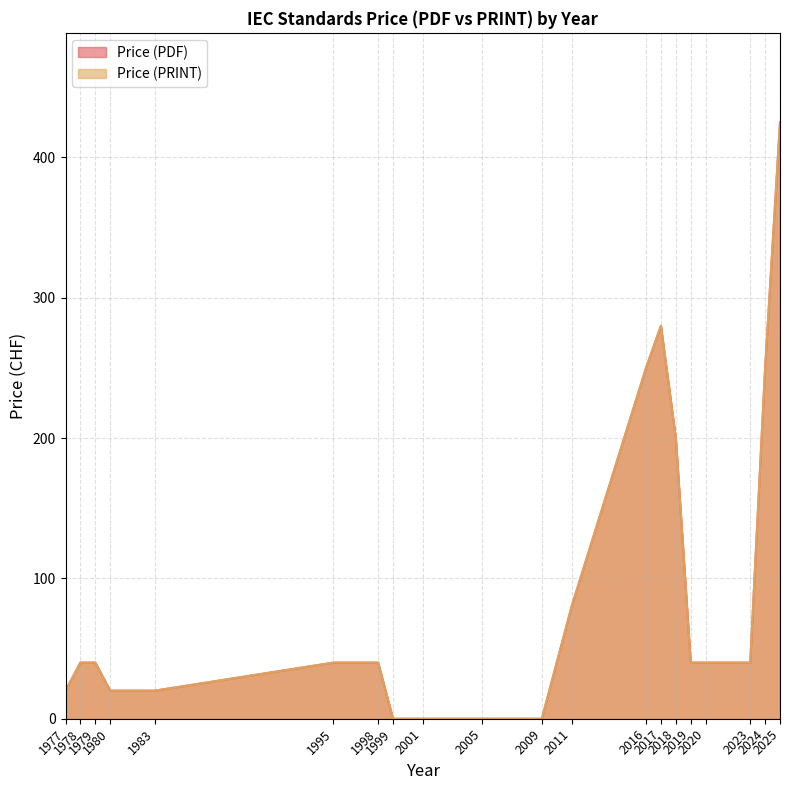

The Price (PDF) series shows 30 at 1977. True or false?

False